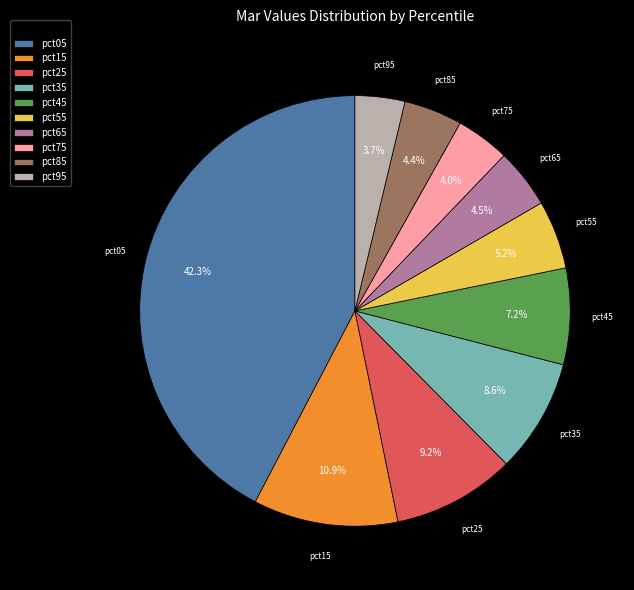

To the nearest percent, what is the average slice percentage?

10%